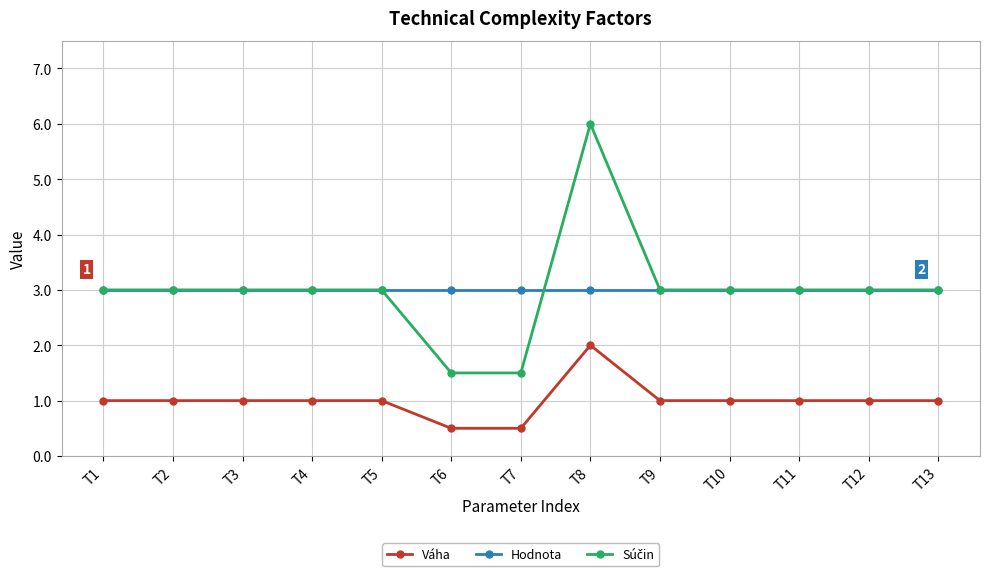

What is the difference between the maximum and second lowest values in the Váha series?

1.5